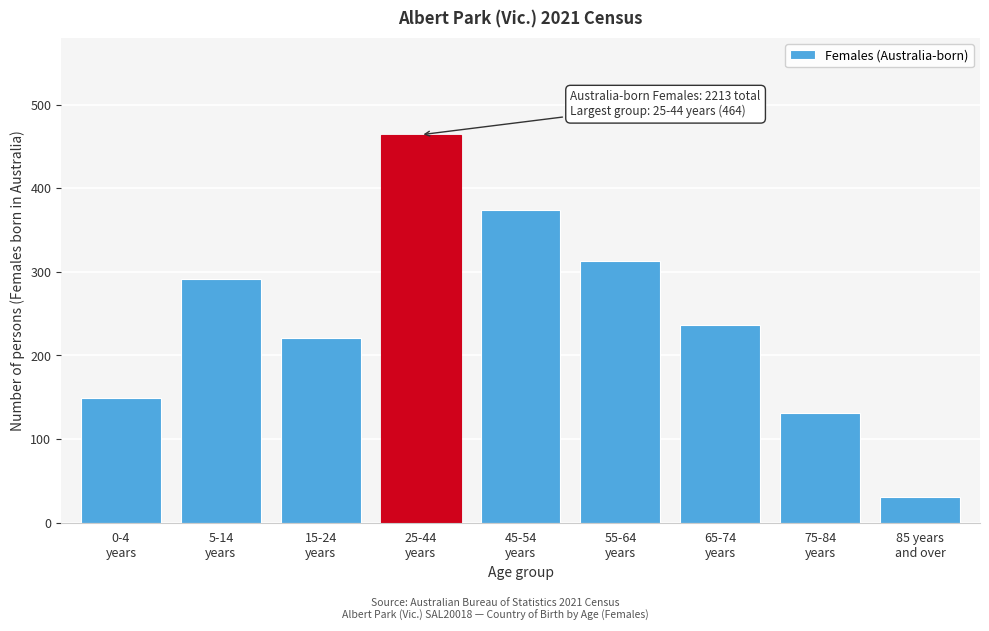

Reading right to left, what are all the values shown in this chart?

31	131	237	313	374	464	221	291	149